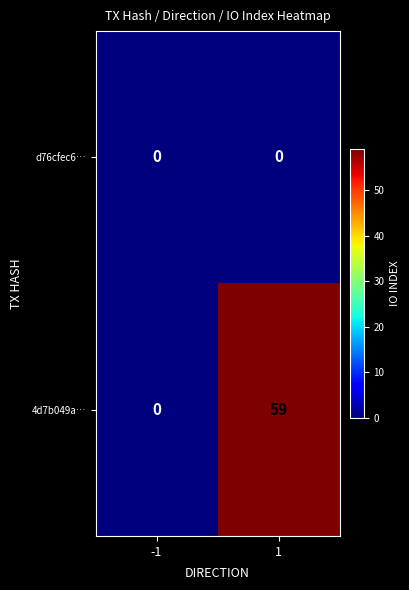

Reading left to right, list all the values displayed in this chart.

d76cfec6…: 0	0
4d7b049a…: 0	59